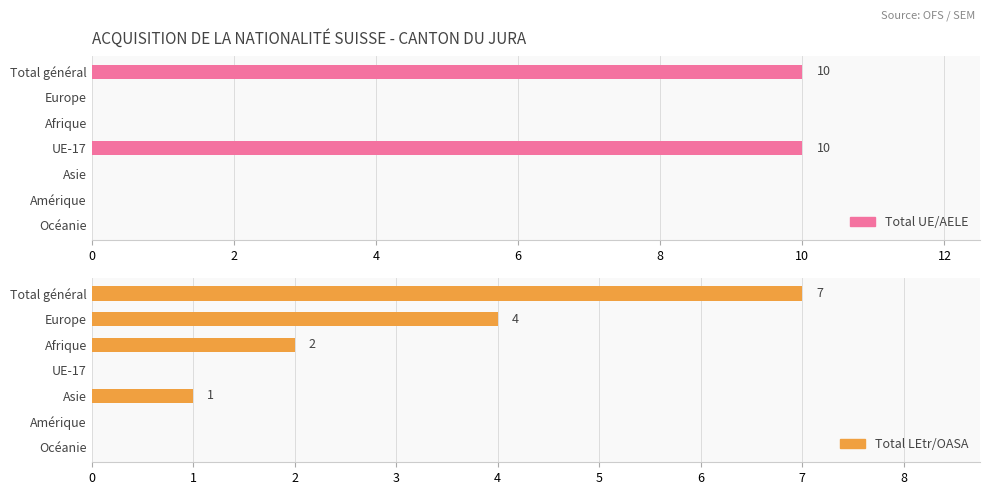

Reading right to left, list all the values displayed in this chart.

Total UE/AELE: 0	0	0	10	0	0	10
Total LEtr/OASA: 0	0	1	0	2	4	7